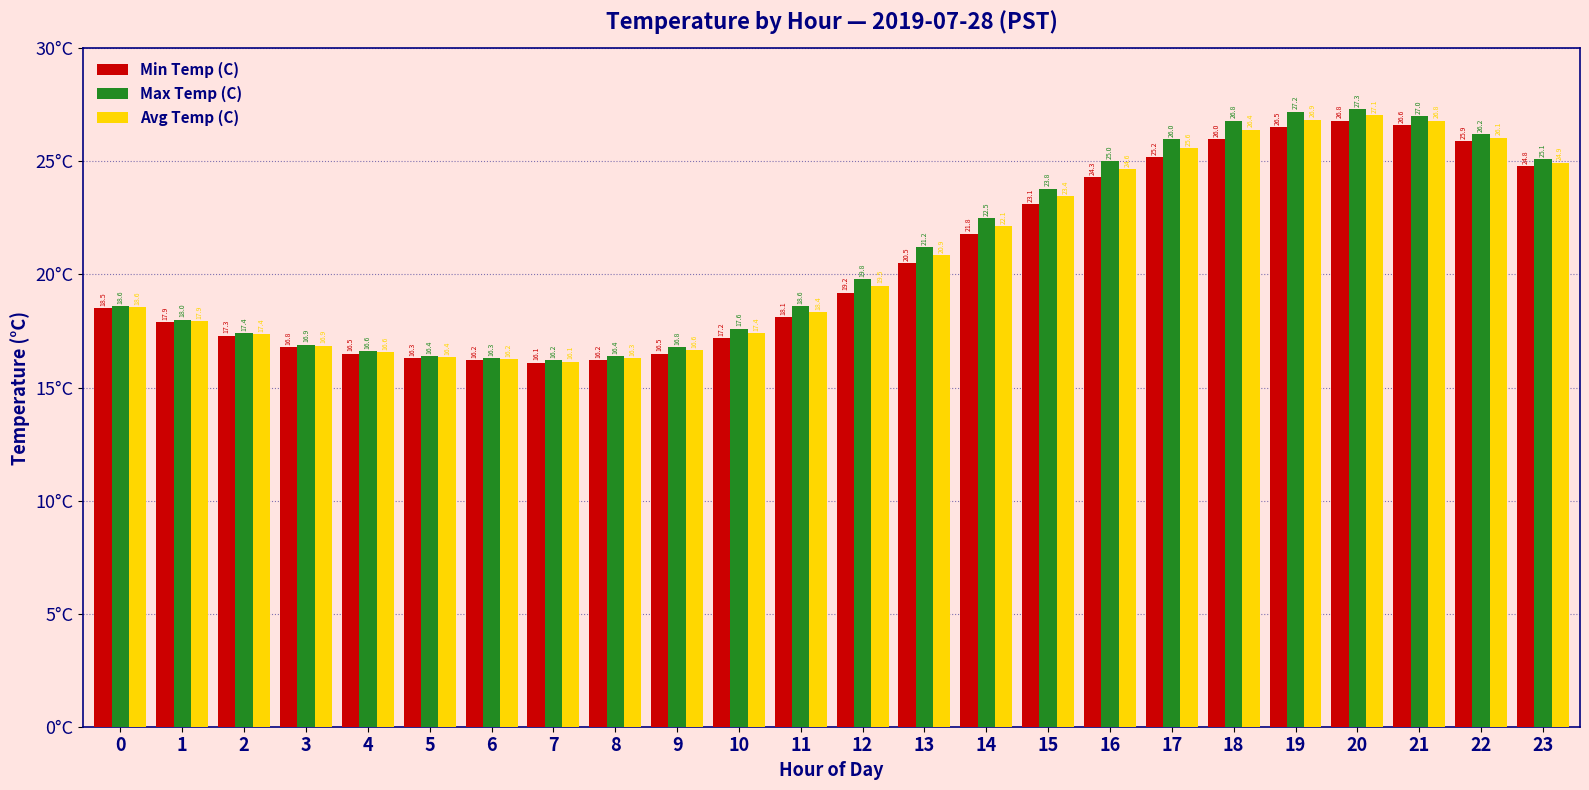

At which label does Max Temp (C) reach its peak?

20